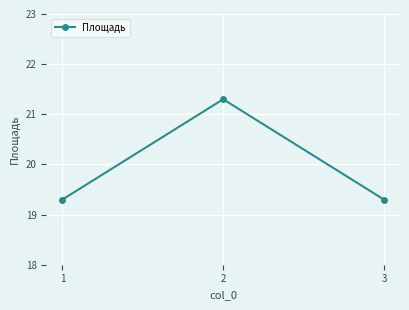

Is it true that the value at 2 is 10.2?

False